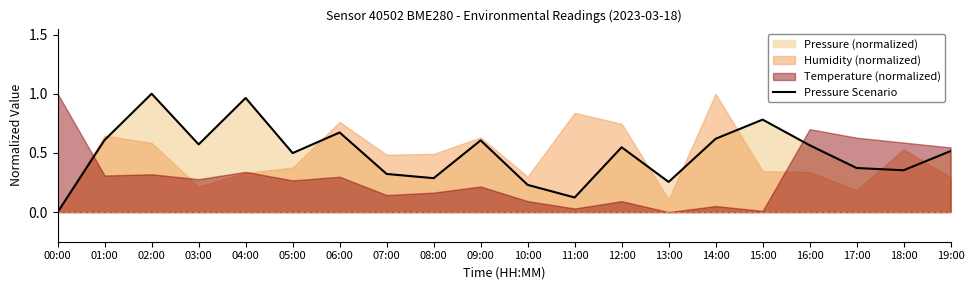

True or false: the data has more than 2 interior local peaks.

True